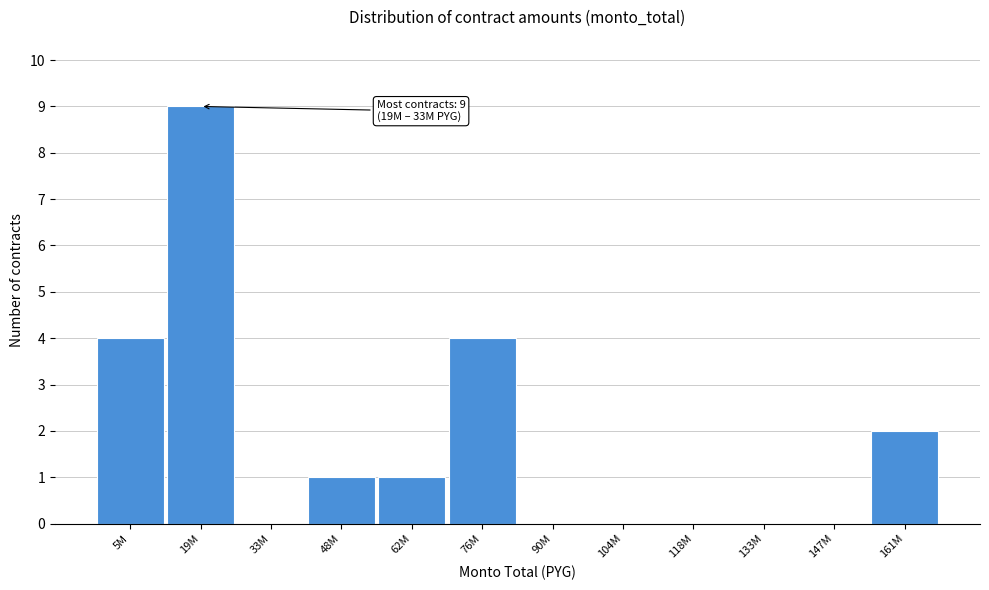

Reading left to right, what are all the values shown in this chart?

5M=4	19M=9	33M=0	48M=1	62M=1	76M=4	90M=0	104M=0	118M=0	133M=0	147M=0	161M=2